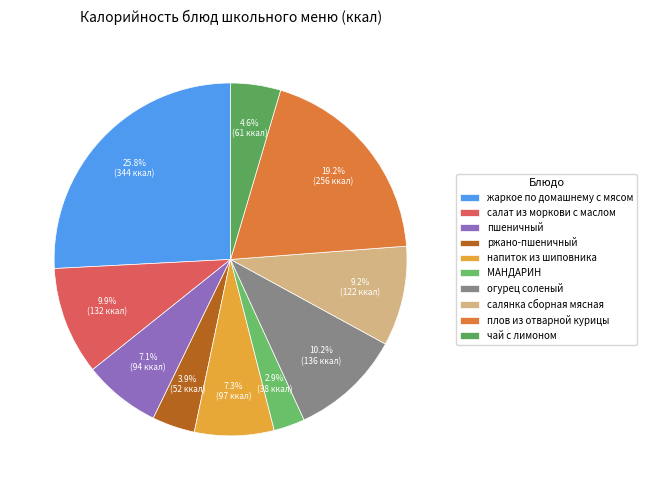

True or false: салат из моркови с маслом accounts for 18% of the total.

False